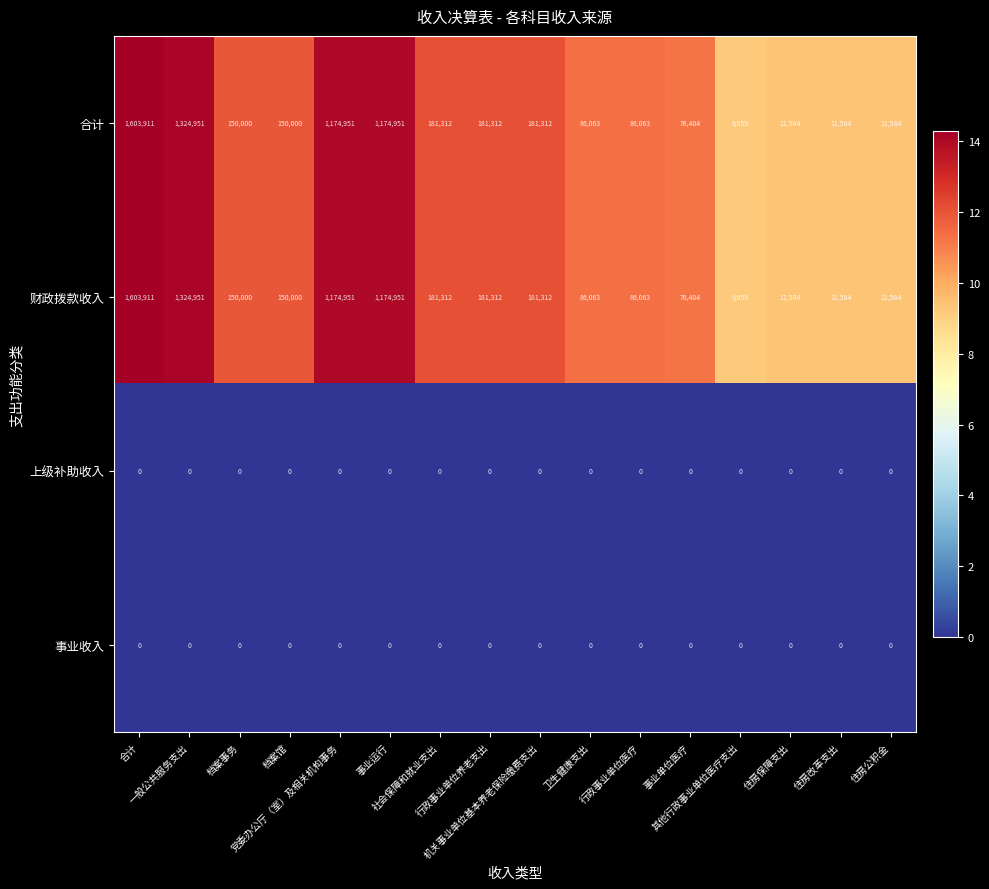

What is the difference between the maximum and second lowest values in the 财政拨款收入 series?

1592327